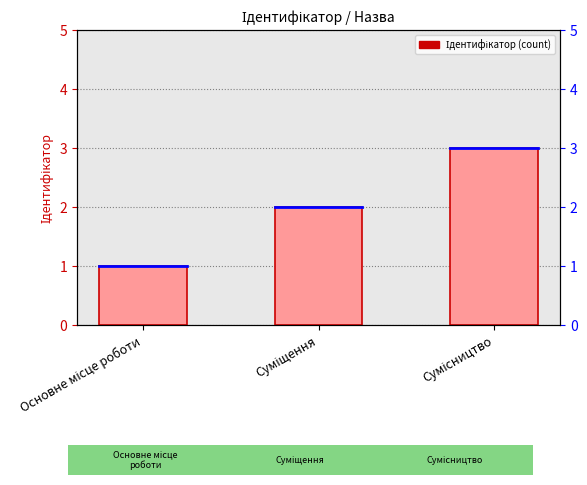

At which category does the chart reach its peak across all series?

Сумісництво